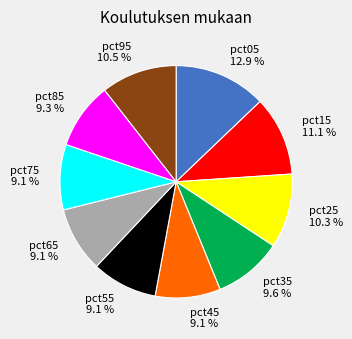

How much of the chart is everything except pct35?

90.4%